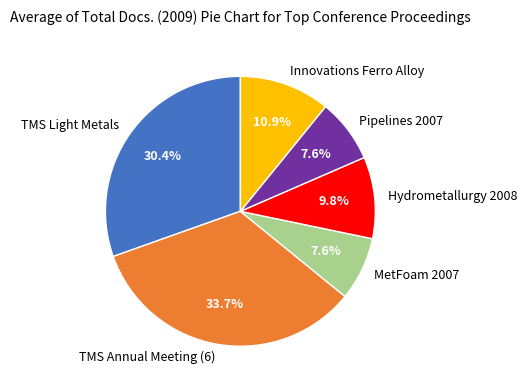

True or false: Pipelines 2007 accounts for 1% of the total.

False